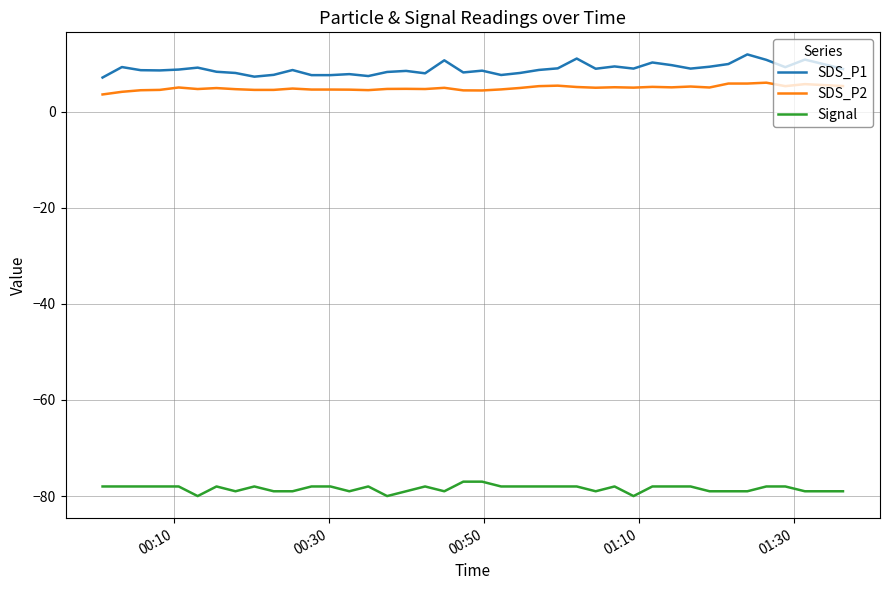

Count the number of data series in this chart.

3